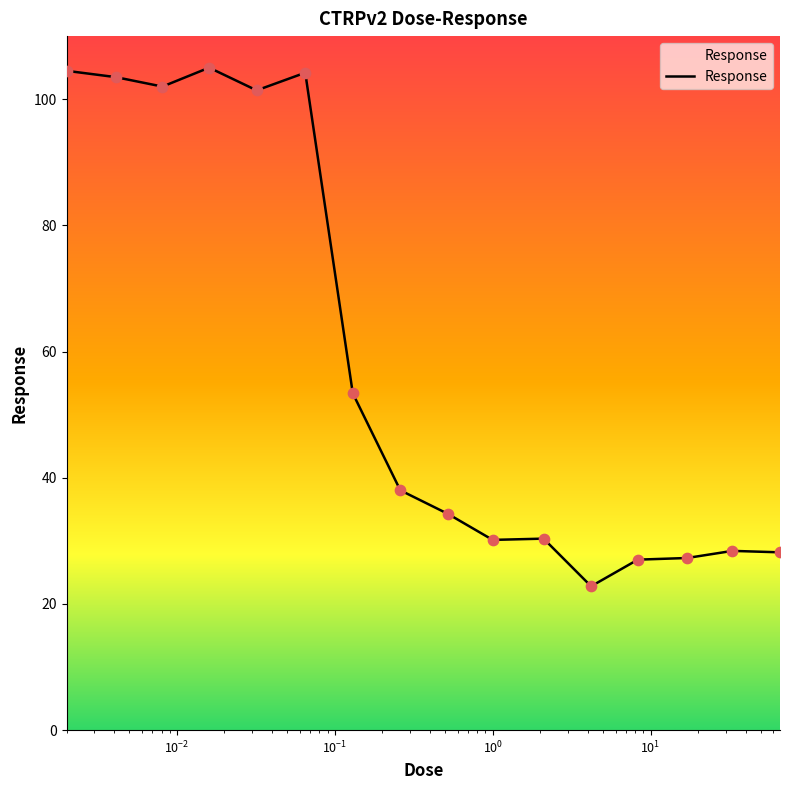

What is the maximum value shown in the chart?

105.0